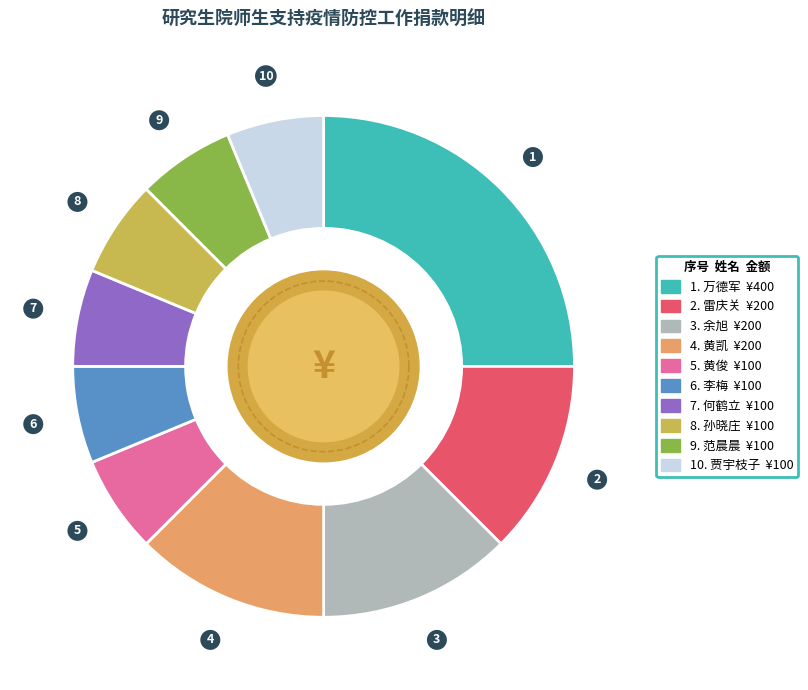

Approximately how many times larger is the value at 贾宇枝子 compared to 孙晓庄?

1.0